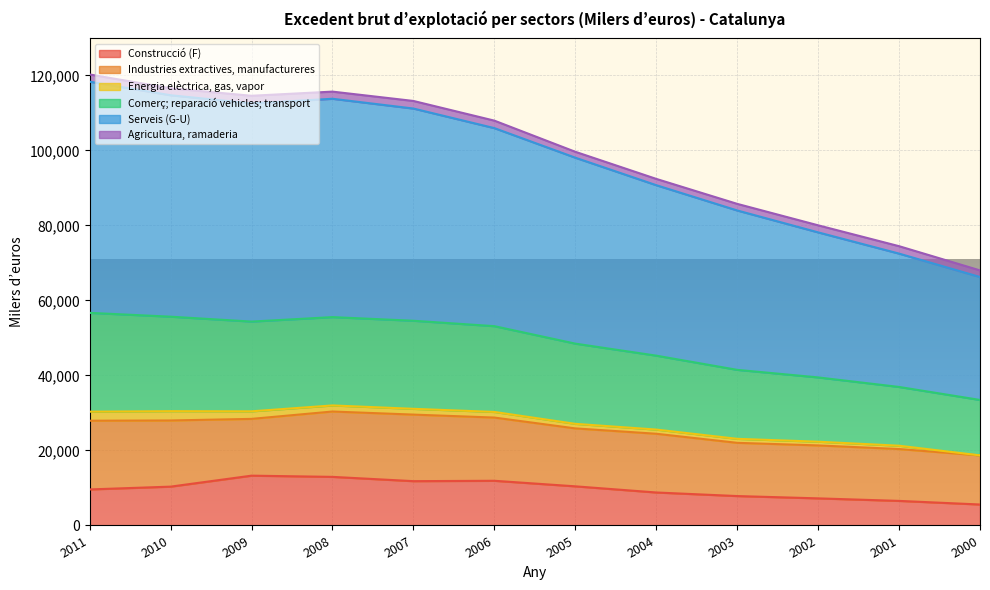

The Construcció (F) series shows 13278 at 2009. True or false?

True